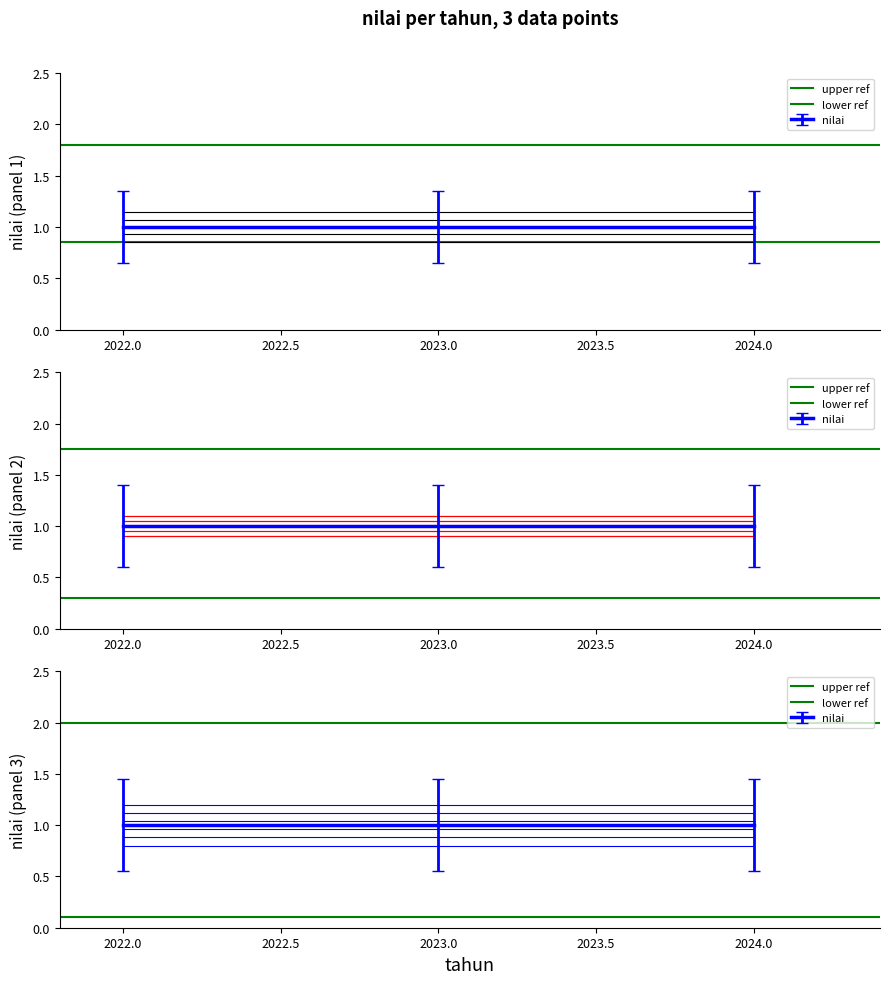

Which series has the widest spread of values?

upper ref